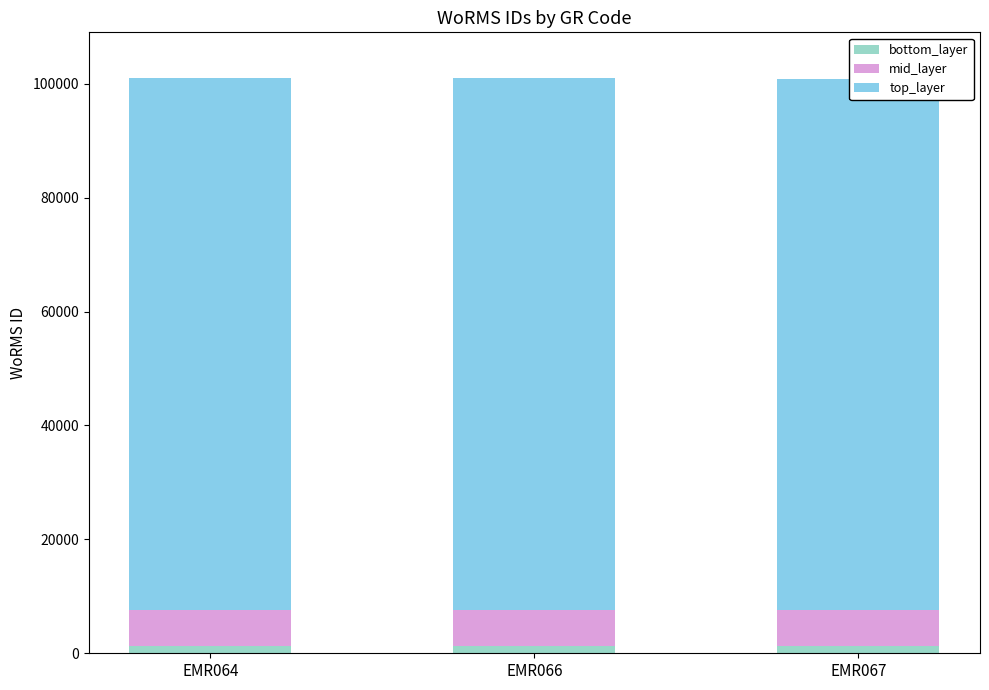

Is it true that mid_layer equals 2545 at EMR066?

False